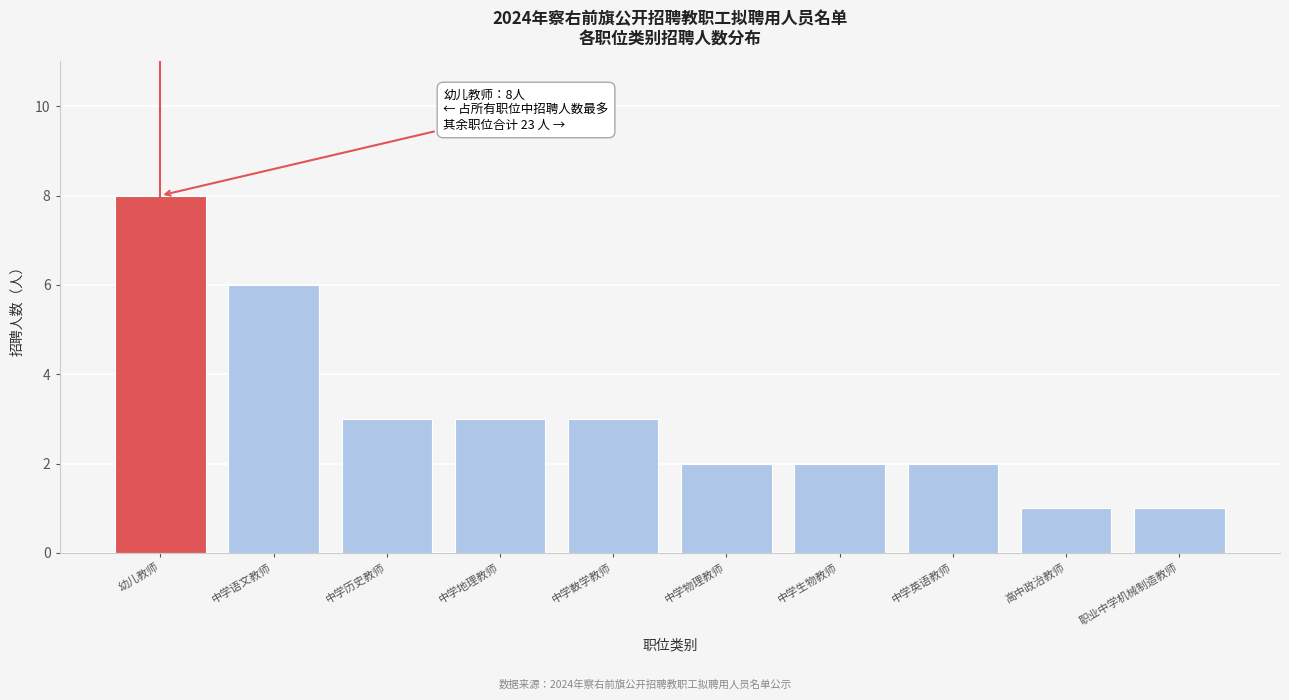

Reading left to right, what are all the values shown in this chart?

幼儿教师=8	中学语文教师=6	中学历史教师=3	中学地理教师=3	中学数学教师=3	中学物理教师=2	中学生物教师=2	中学英语教师=2	高中政治教师=1	职业中学机械制造教师=1